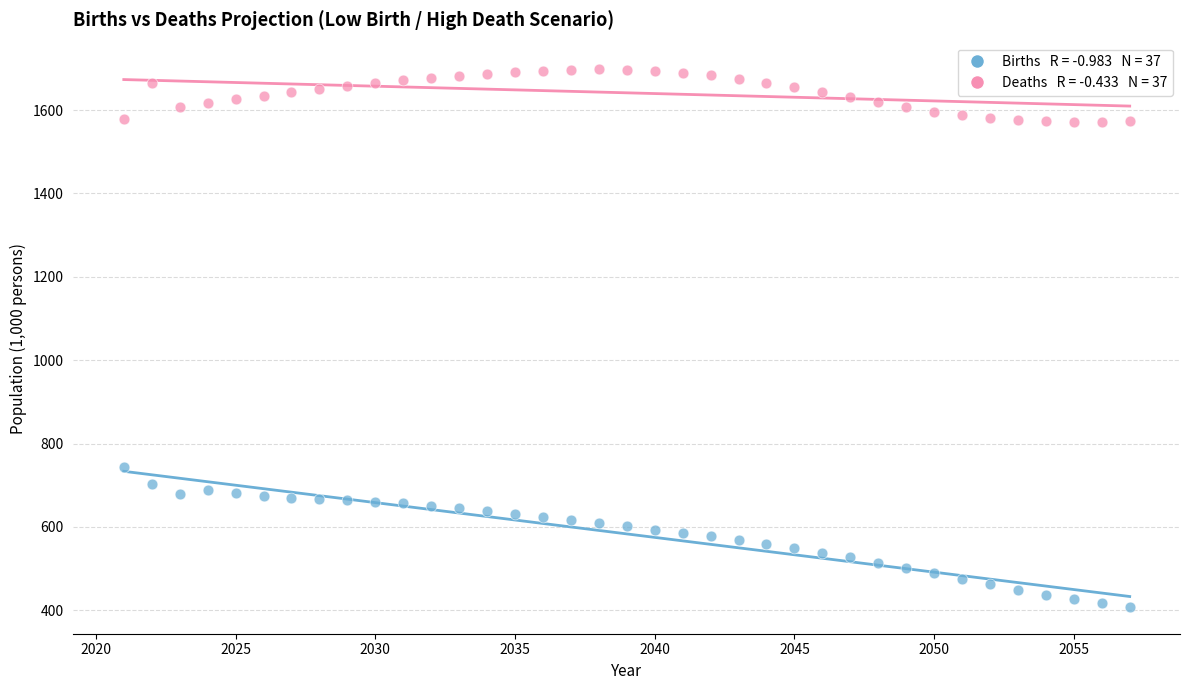

Across all data points, what is the range of Y values (max minus min)?

1289.2